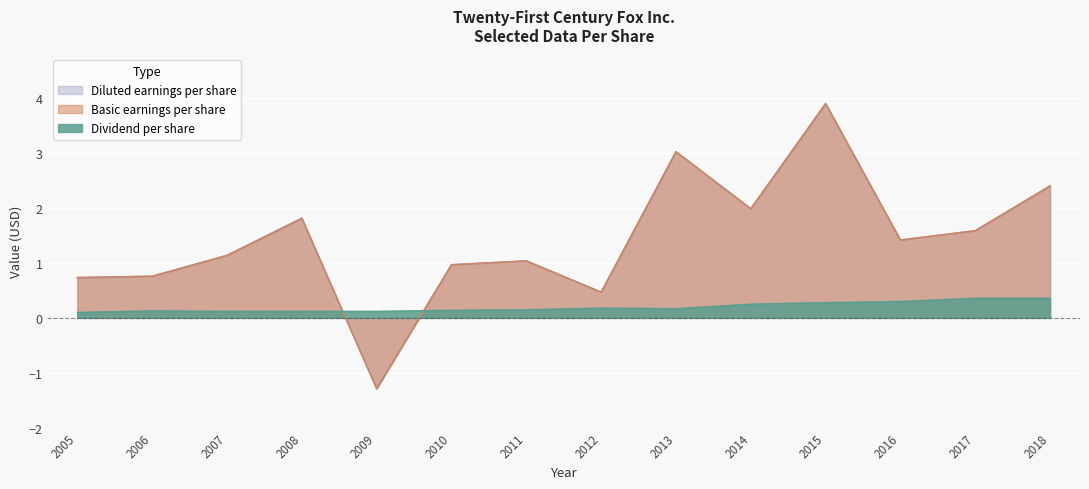

How many interior local peaks does the Diluted earnings per share series have?

4